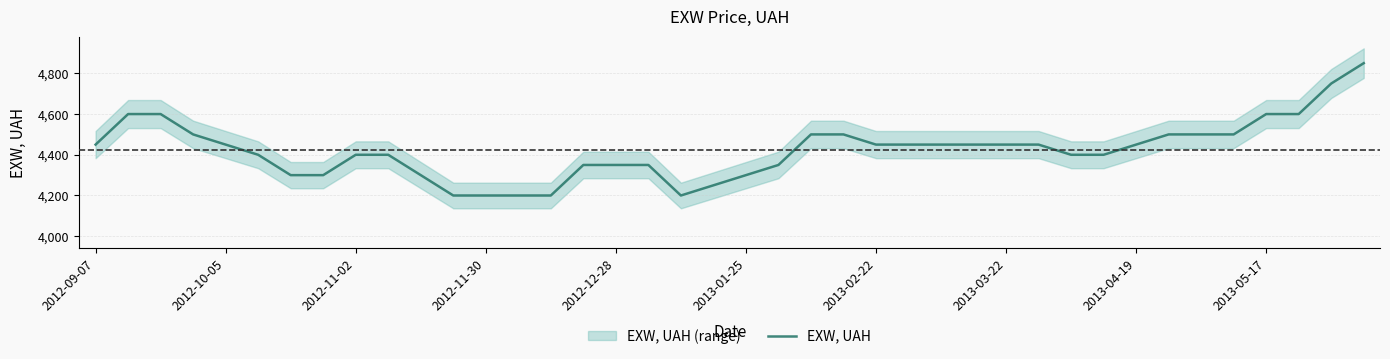

The value of EXW, UAH at 2013-02-22 is 941. True or false?

False